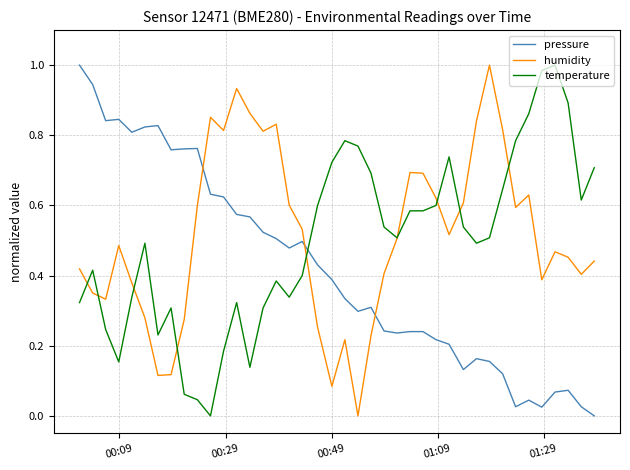

How many intersections are there between pressure and temperature?

1